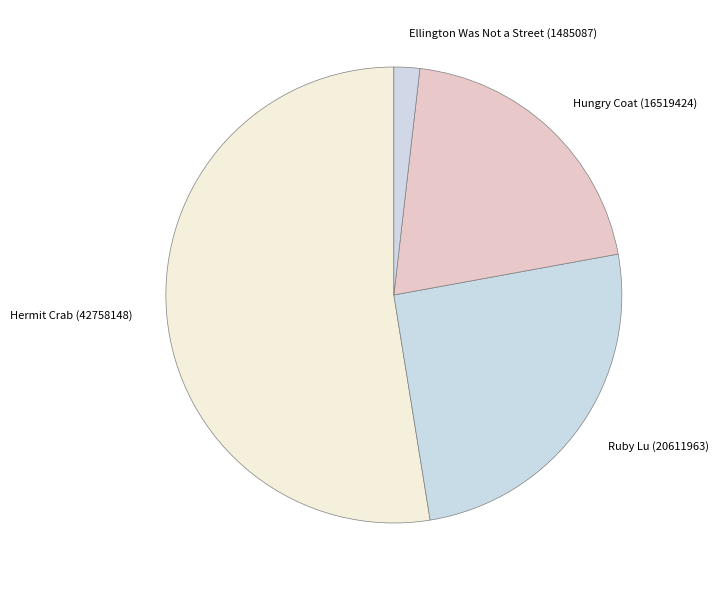

True or false: Ruby Lu (20611963) accounts for 39% of the total.

False